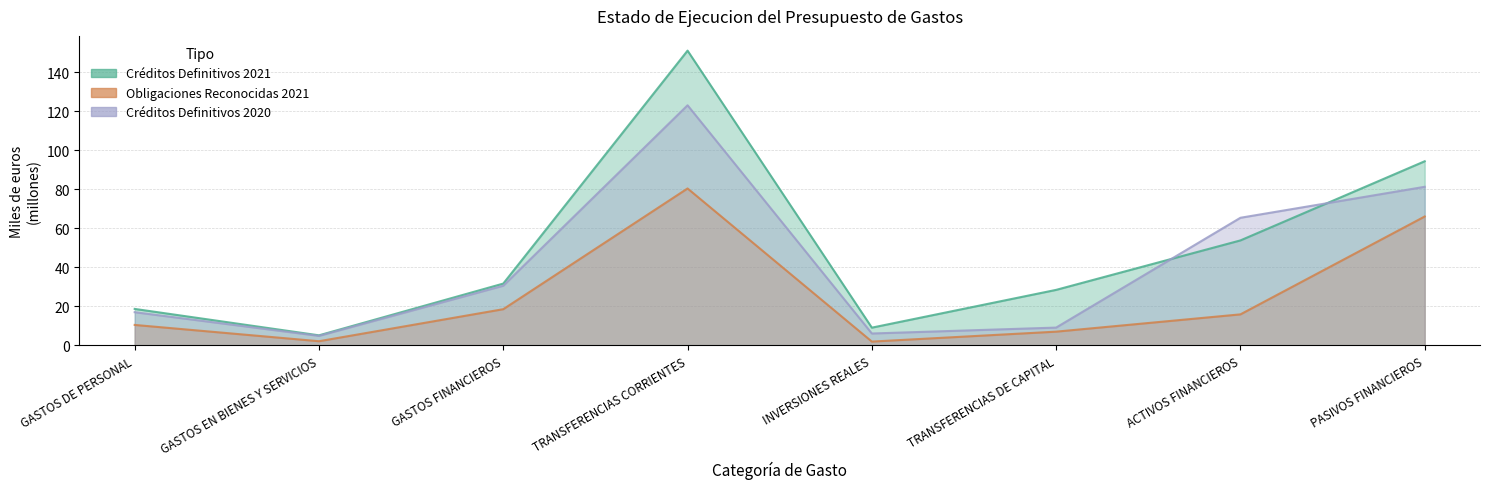

Is the value of Obligaciones Reconocidas 2021 at TRANSFERENCIAS DE CAPITAL greater than the value of Creditos Definitivos 2021 at TRANSFERENCIAS CORRIENTES?

No